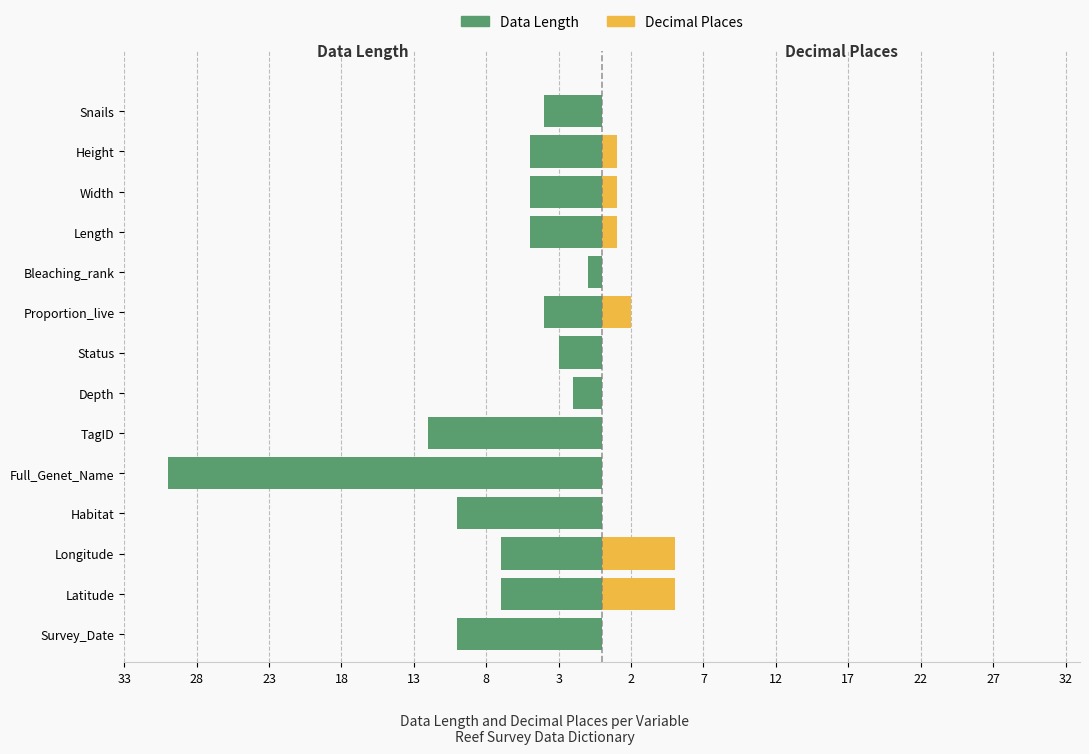

Which series has the widest spread of values?

Data Length